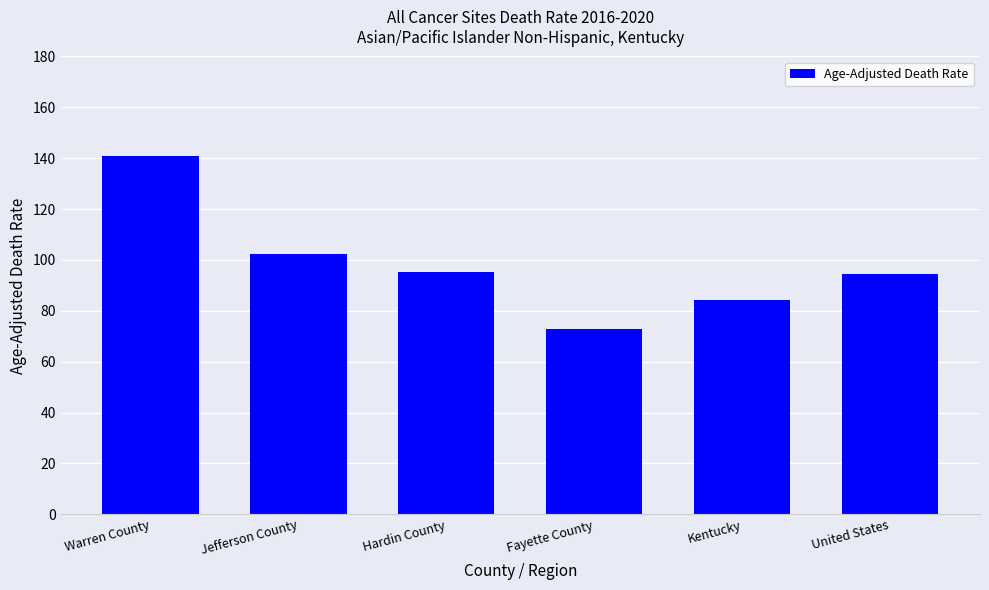

What is the value of the 6th bar from the left?

94.5